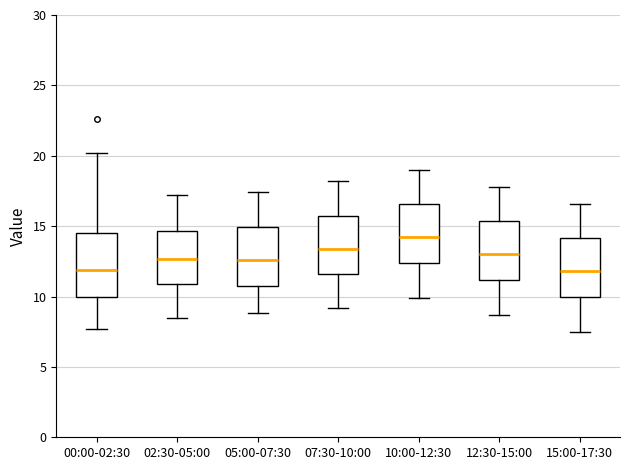

Reading left to right, read every box against the y-axis: the position of its median line, the range the box covers, and the ends of its whiskers. The values are not printed on the chart, so give them approximately, as read against the axis.

00:00-02:30: median 12.0, box 10.0 to 14.5, whiskers 7.5 to 20.0
02:30-05:00: median 12.5, box 11.0 to 14.5, whiskers 8.5 to 17.0
05:00-07:30: median 12.5, box 11.0 to 15.0, whiskers 9.0 to 17.5
07:30-10:00: median 13.5, box 11.5 to 16.0, whiskers 9.0 to 18.0
10:00-12:30: median 14.0, box 12.5 to 16.5, whiskers 10.0 to 19.0
12:30-15:00: median 13.0, box 11.0 to 15.5, whiskers 8.5 to 18.0
15:00-17:30: median 12.0, box 10.0 to 14.0, whiskers 7.5 to 16.5